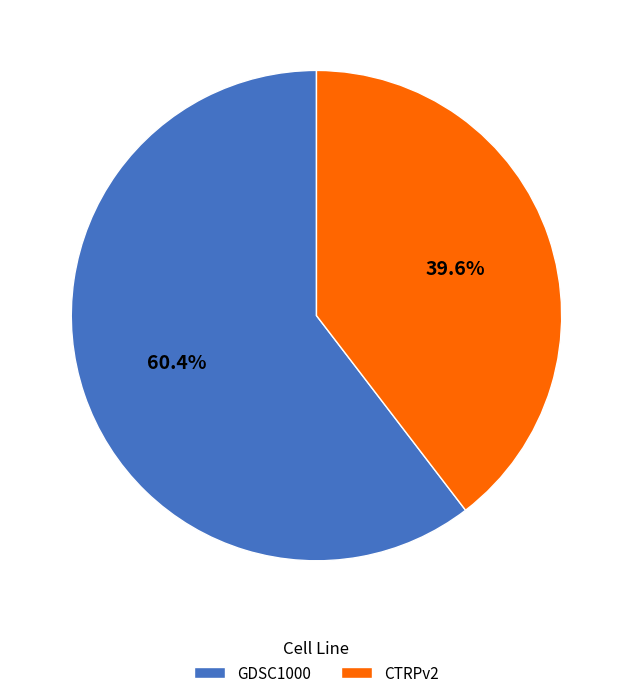

Does GDSC1000 account for over 50% of the chart?

Yes